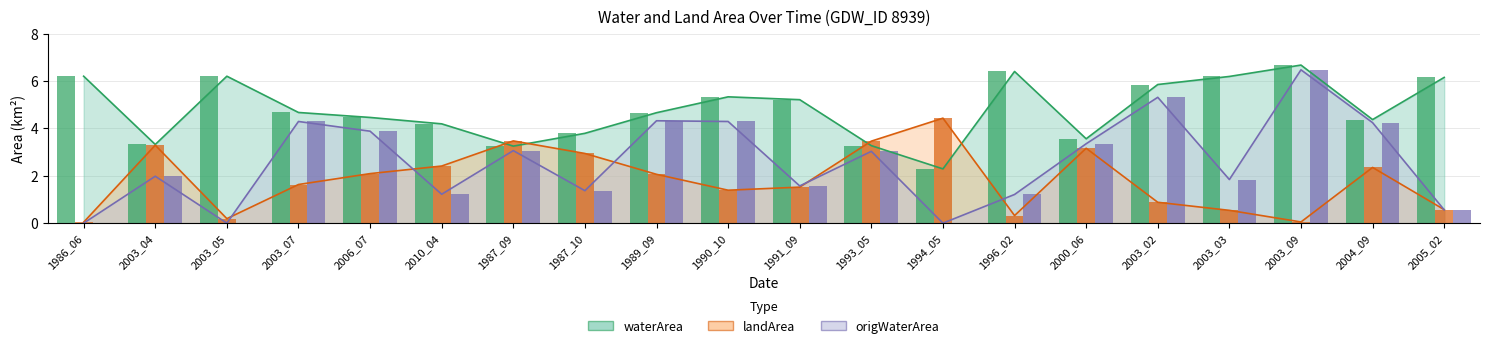

What is the label of the 20th bar from the left?

2005_02